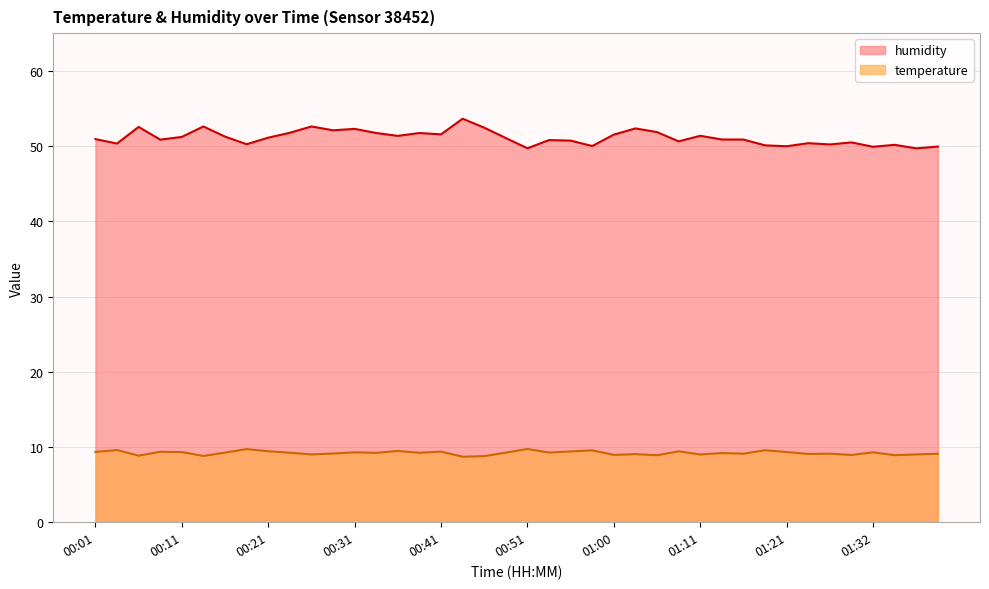

What position from the right is 01:29?

5